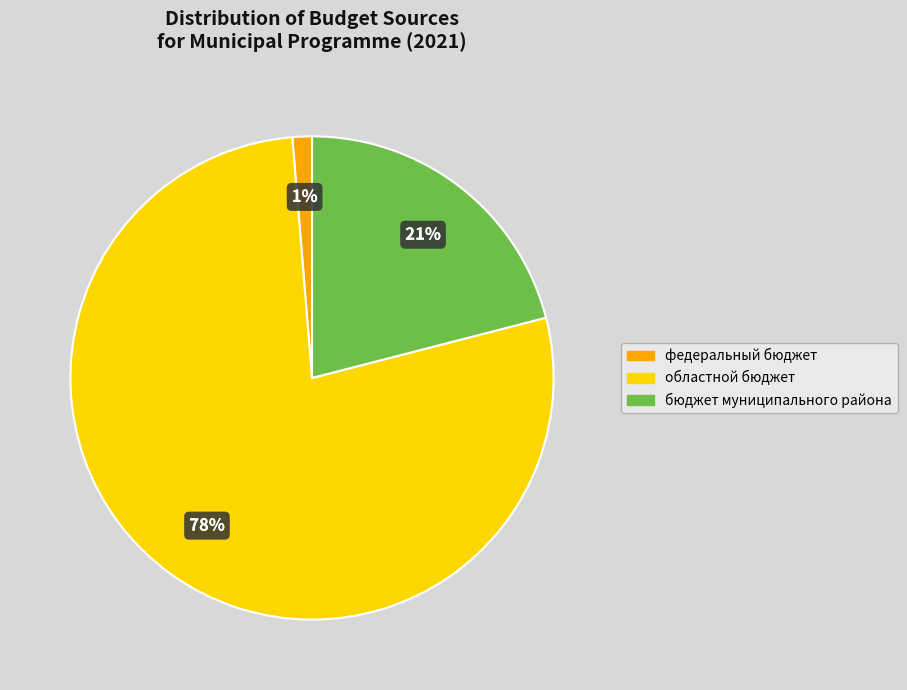

To the nearest percent, what is the average slice percentage?

33%